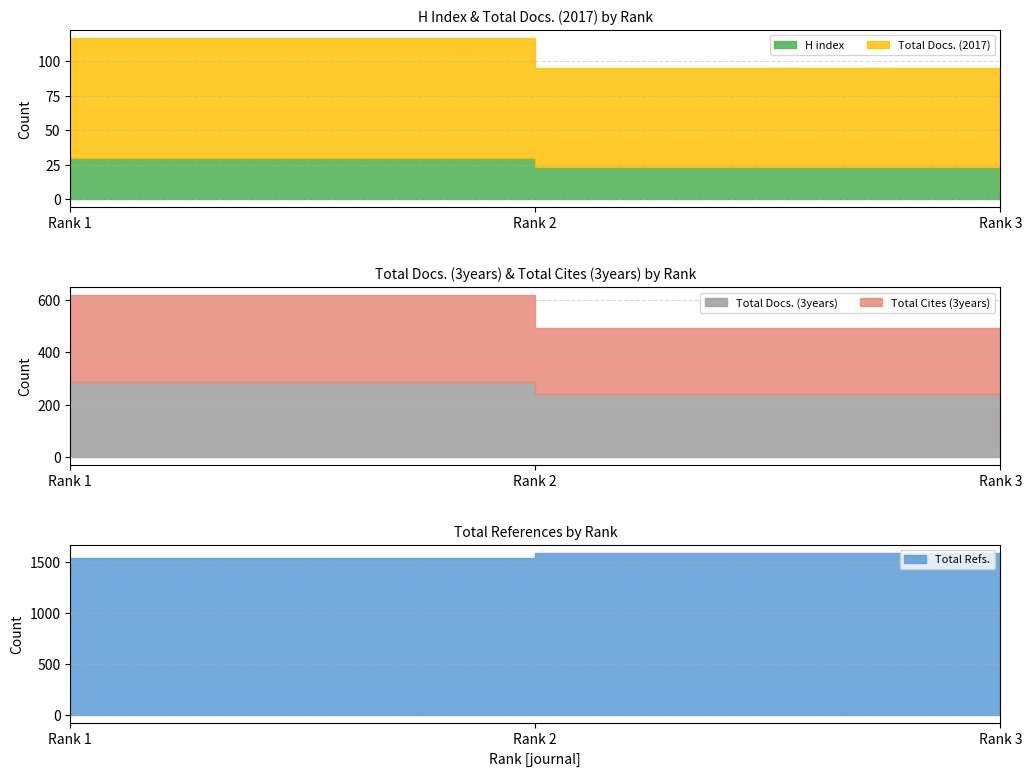

The Total Docs. (3years) series shows 241 at Rank 2. True or false?

True